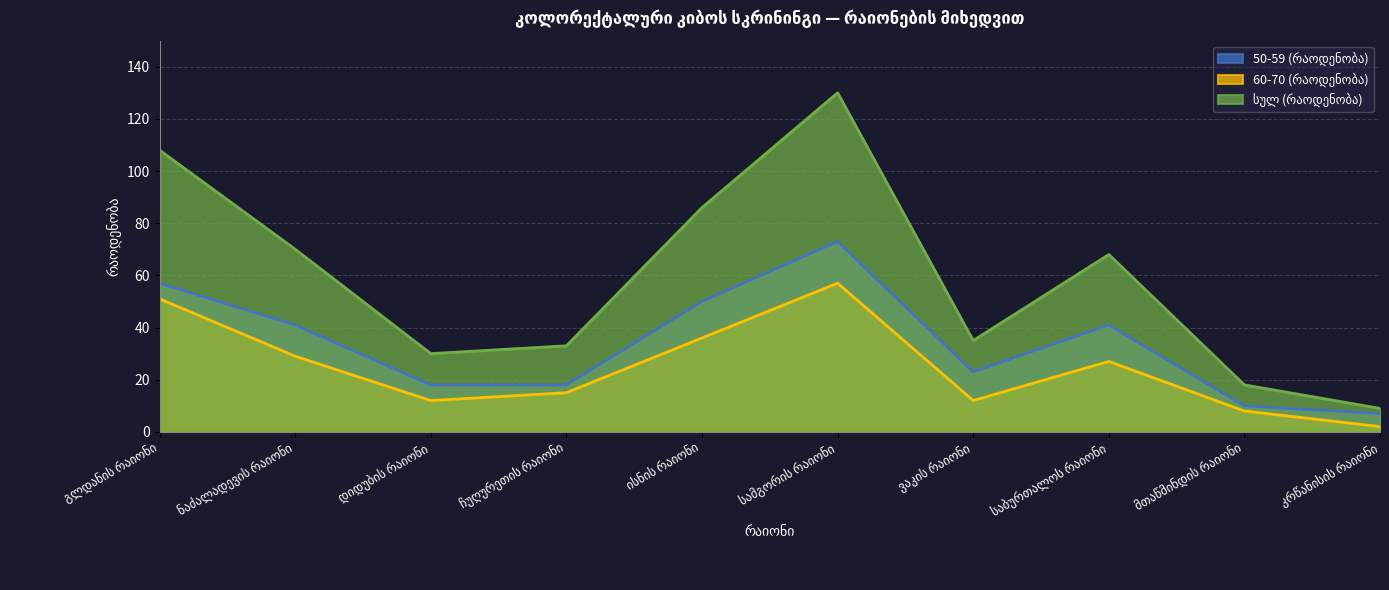

What is the sum of the სულ (რაოდენობა) values at ჩუღურეთის რაიონი and სამგორის რაიონი?

163